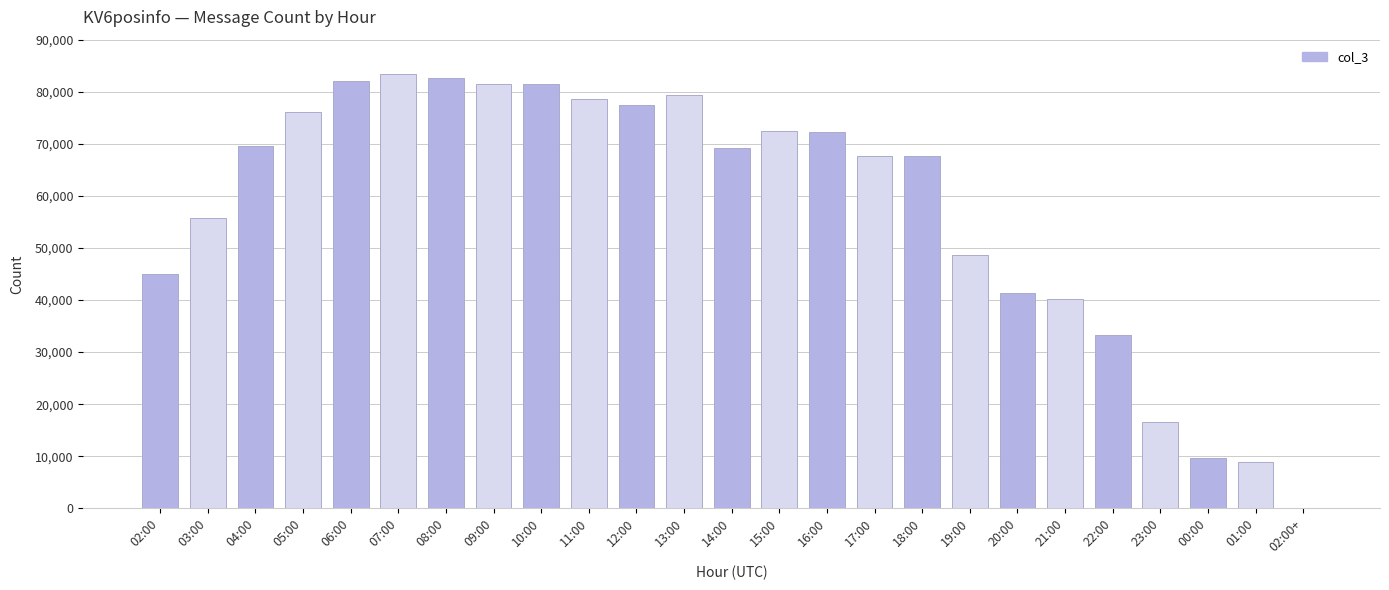

Between 12:00 and 18:00, which is larger?

12:00